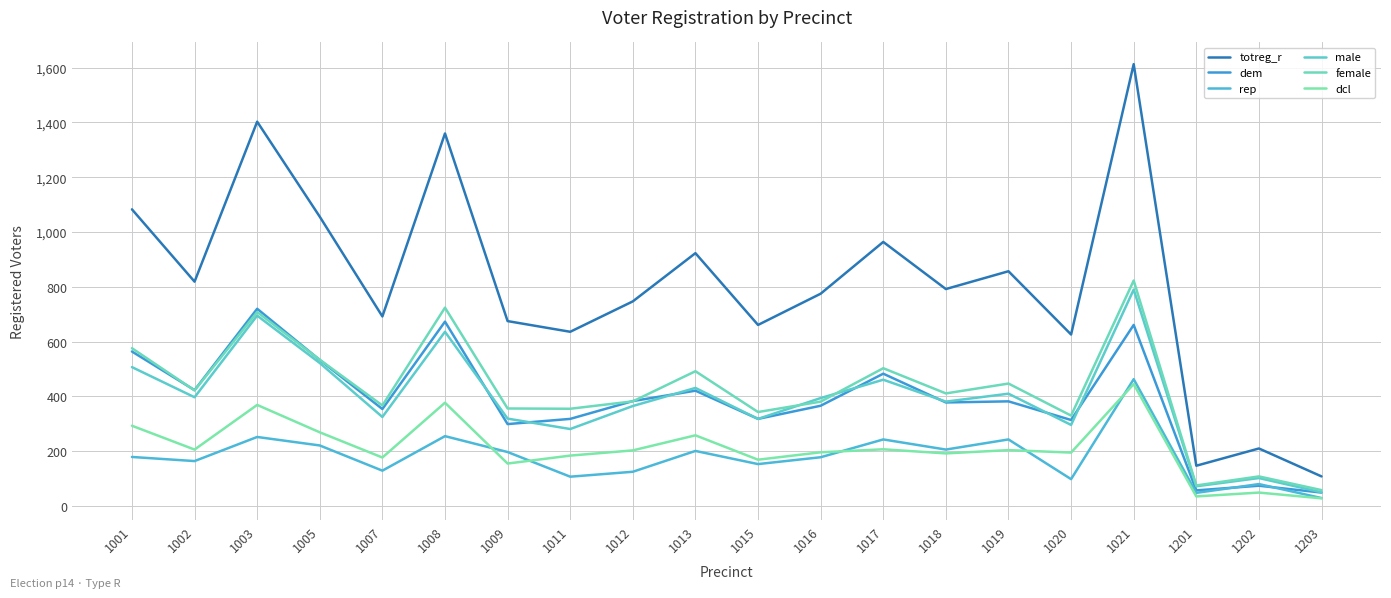

True or false: male and dem cross at least once.

True